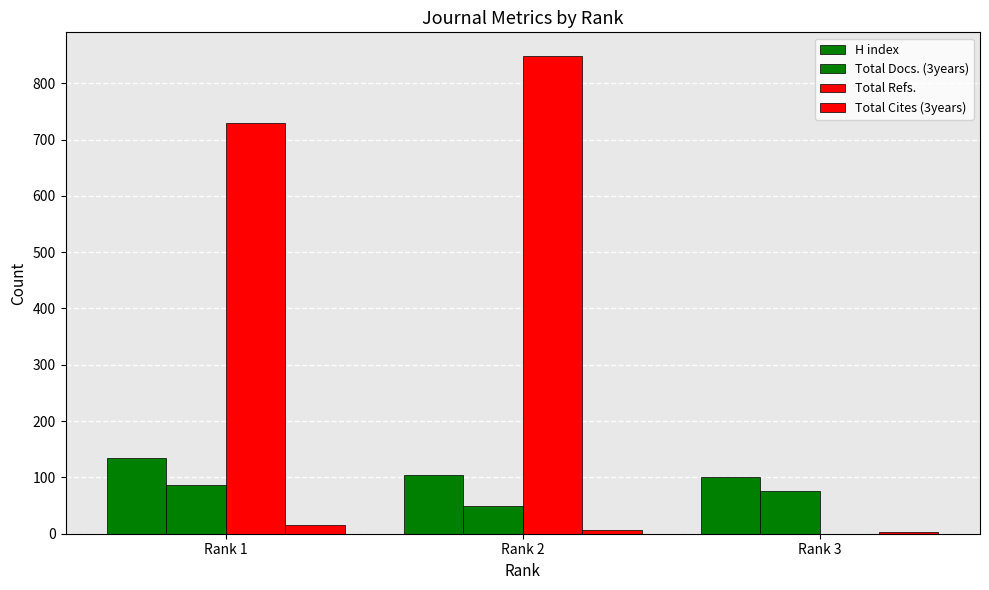

Rank the series at Rank 3 from highest to lowest value.

H index, Total Docs. (3years), Total Cites (3years), Total Refs.